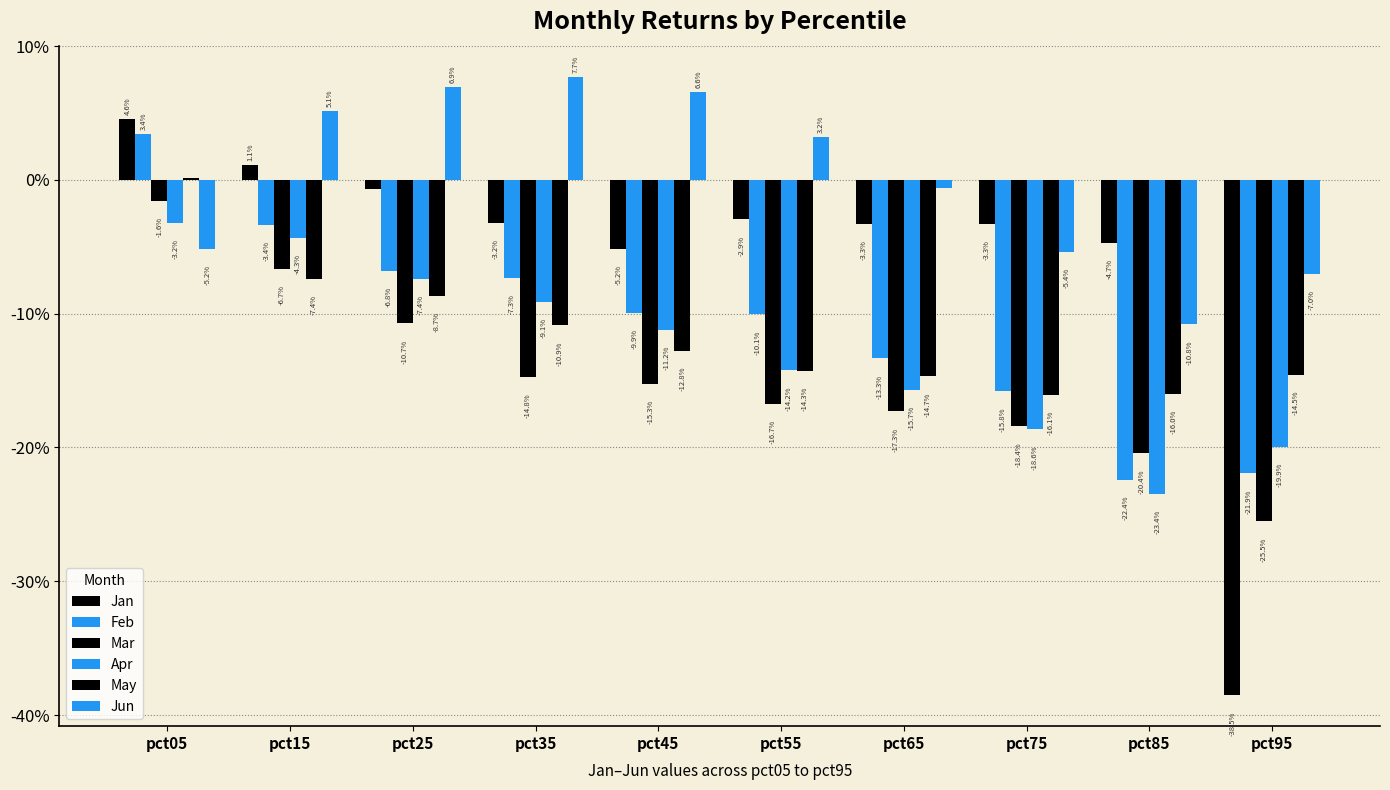

Which series changed the most between pct65 and pct75?

Jun